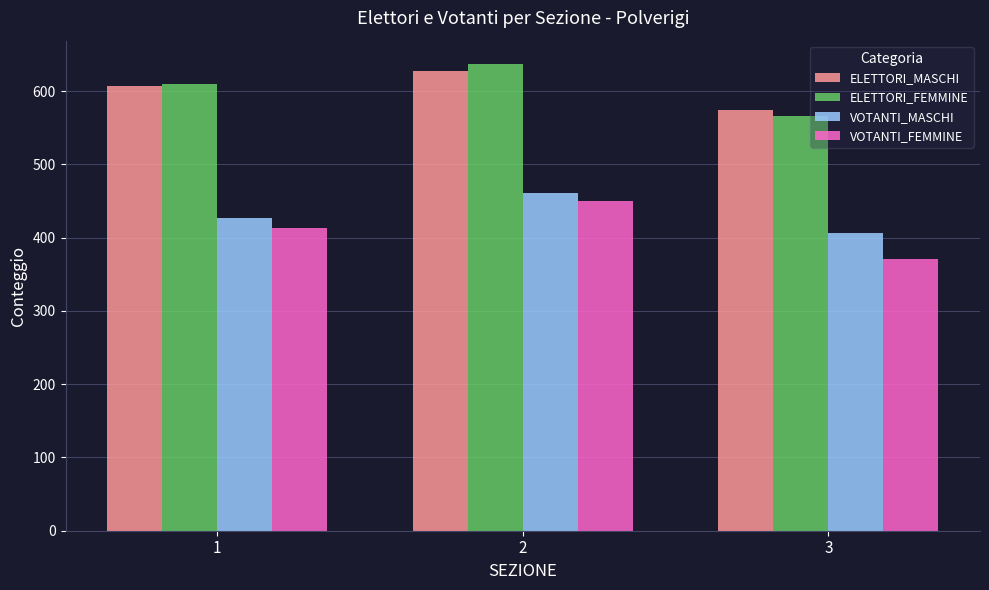

Is the value of ELETTORI_MASCHI at 3 greater than the value of VOTANTI_FEMMINE at 3?

Yes